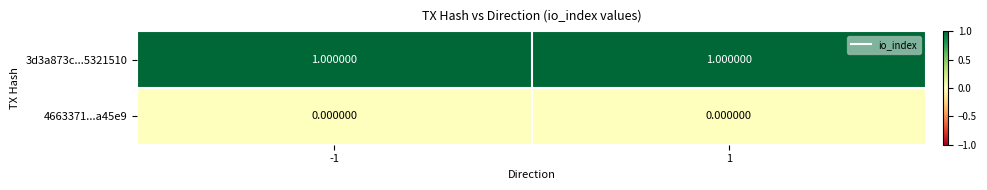

Rank the series by their maximum value, from lowest to highest.

4663371...a45e9, 3d3a873c...5321510